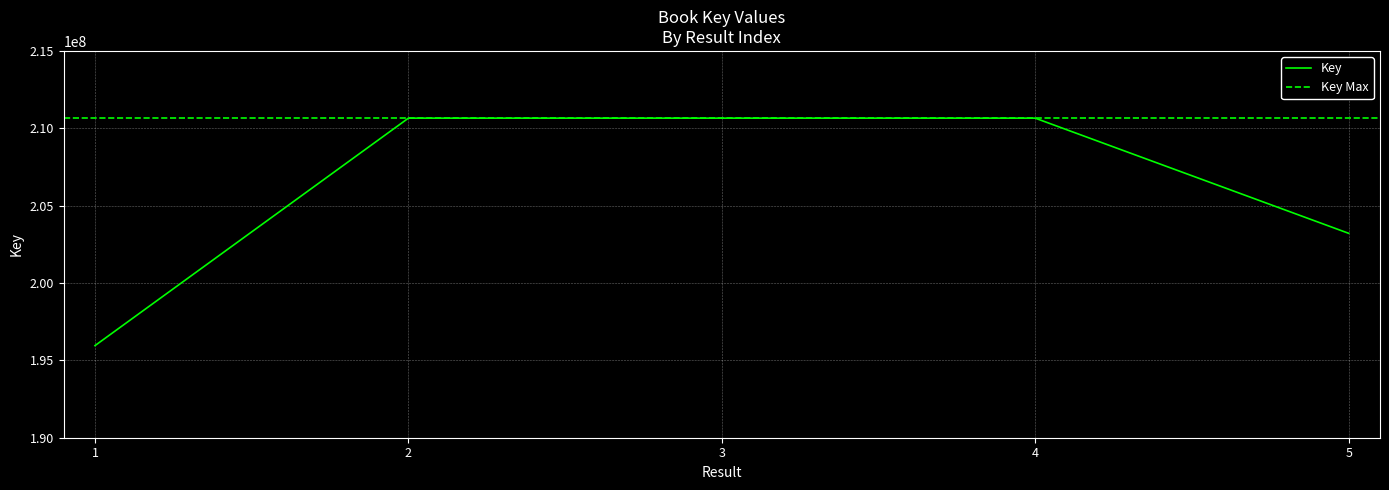

Is it true that the value at 2 is 59700911?

False